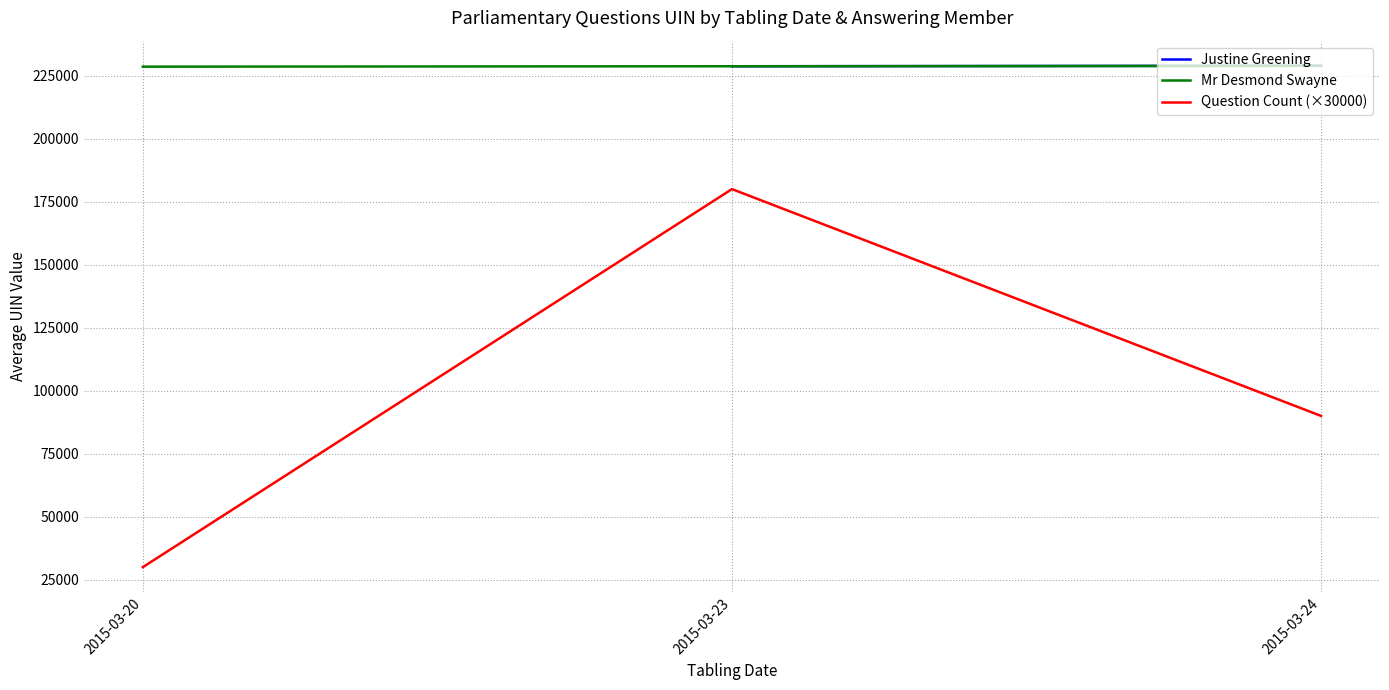

How many positive values does the Justine Greening series have?

2